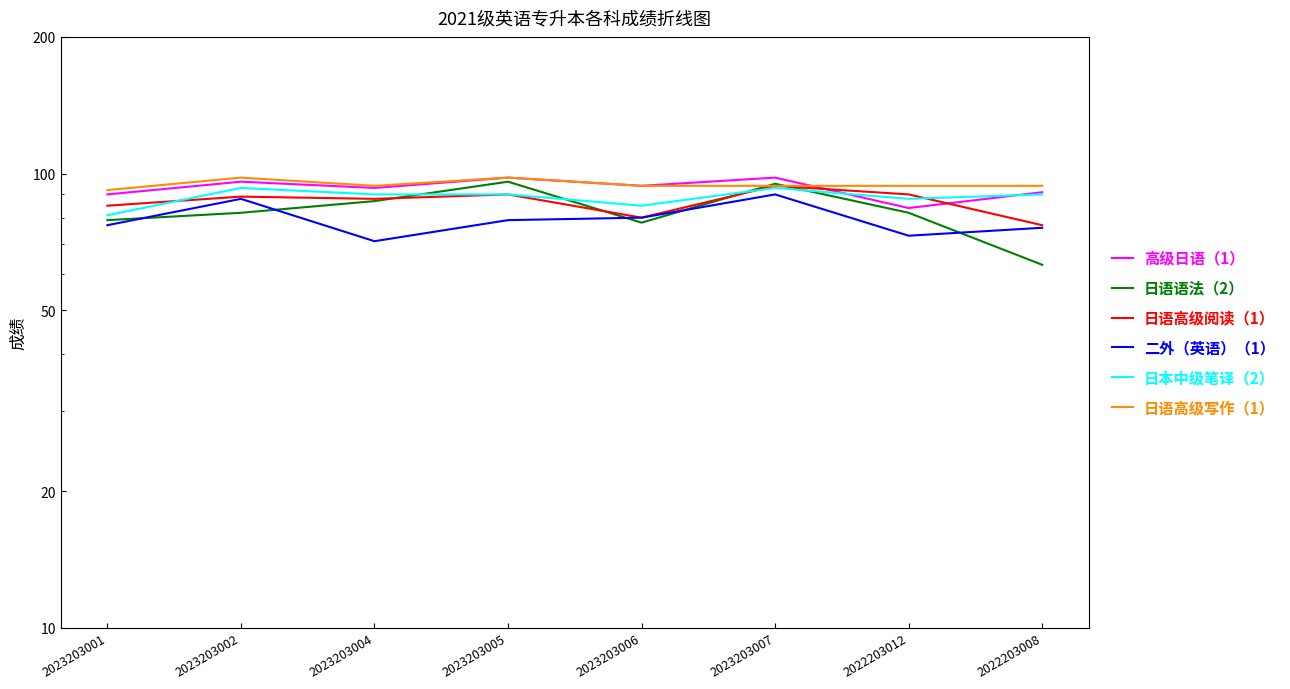

Which series has the largest total across all categories?

日语高级写作（1）